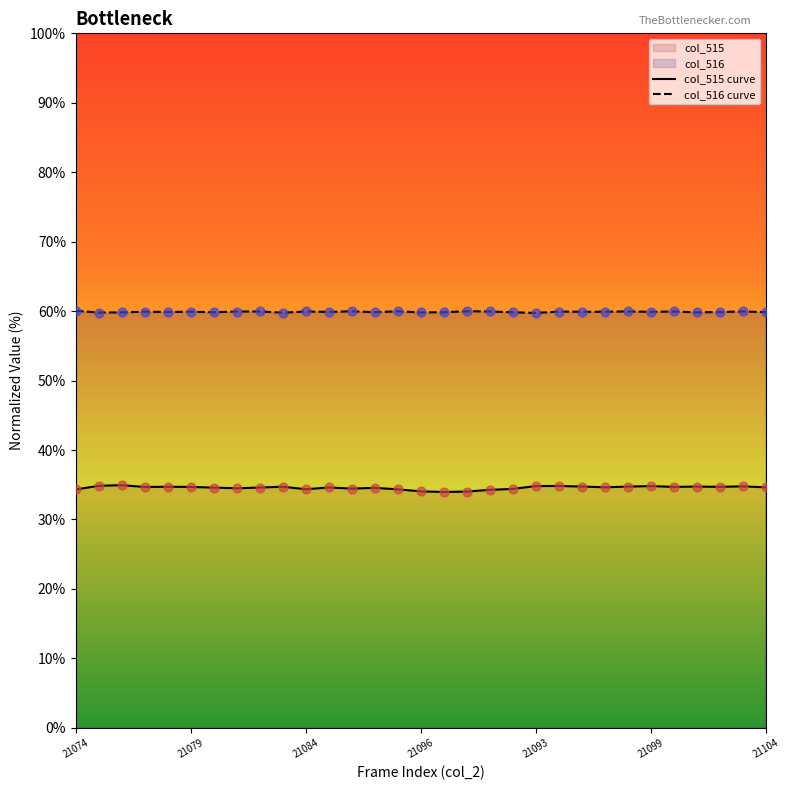

Which series has the largest Y range (max minus min)?

col_515 curve